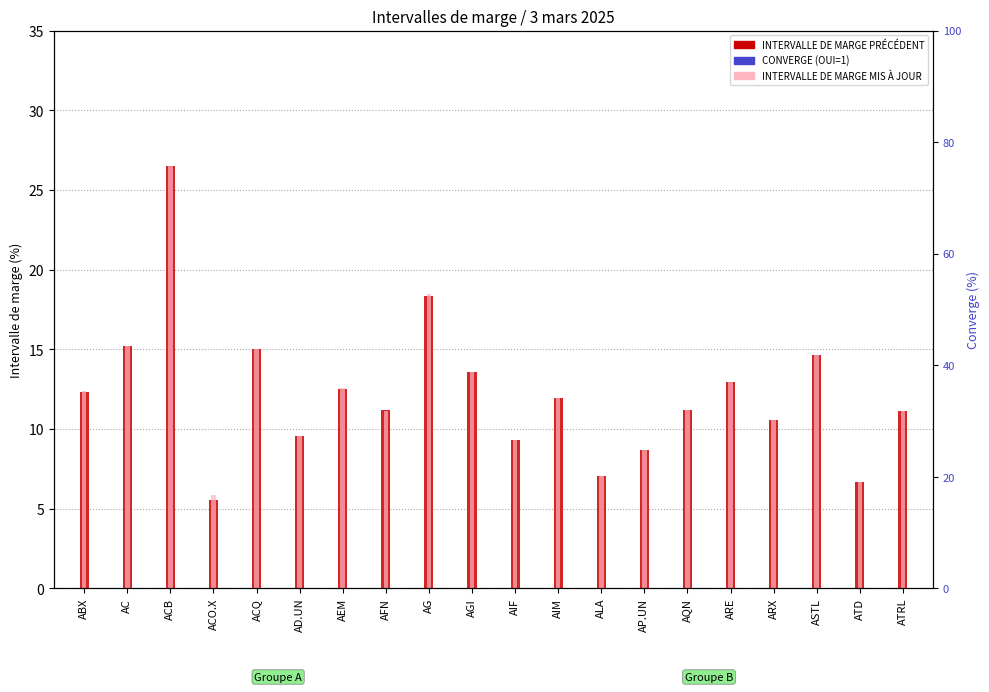

The value of INTERVALLE DE MARGE MIS À JOUR at ATRL is 11.1. True or false?

True